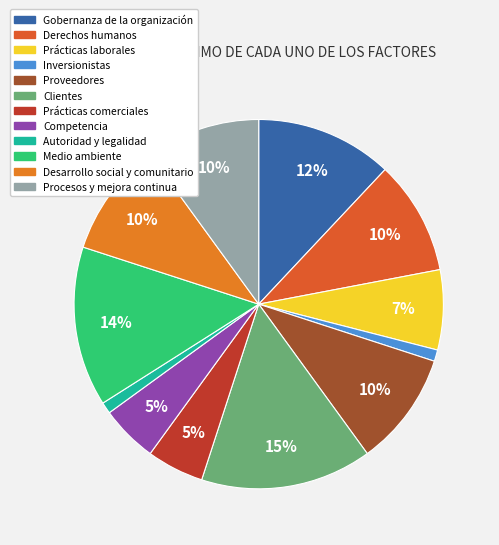

The Desarrollo social y comunitario slice represents 10% of the pie. True or false?

True